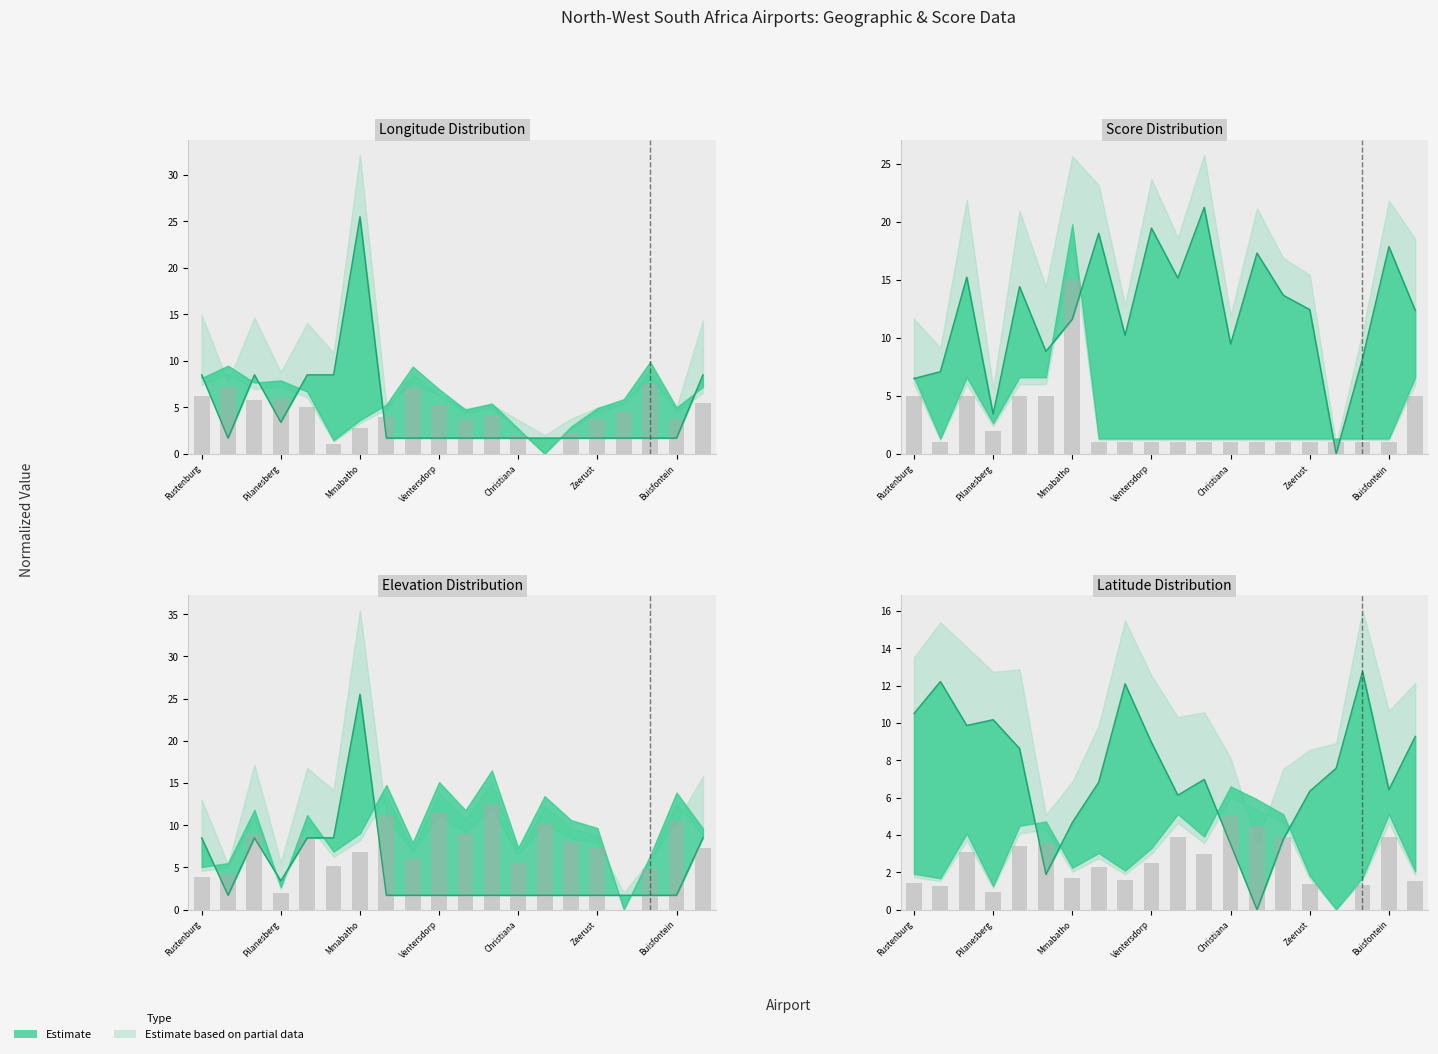

Where is the data nearest to the value 2?

7